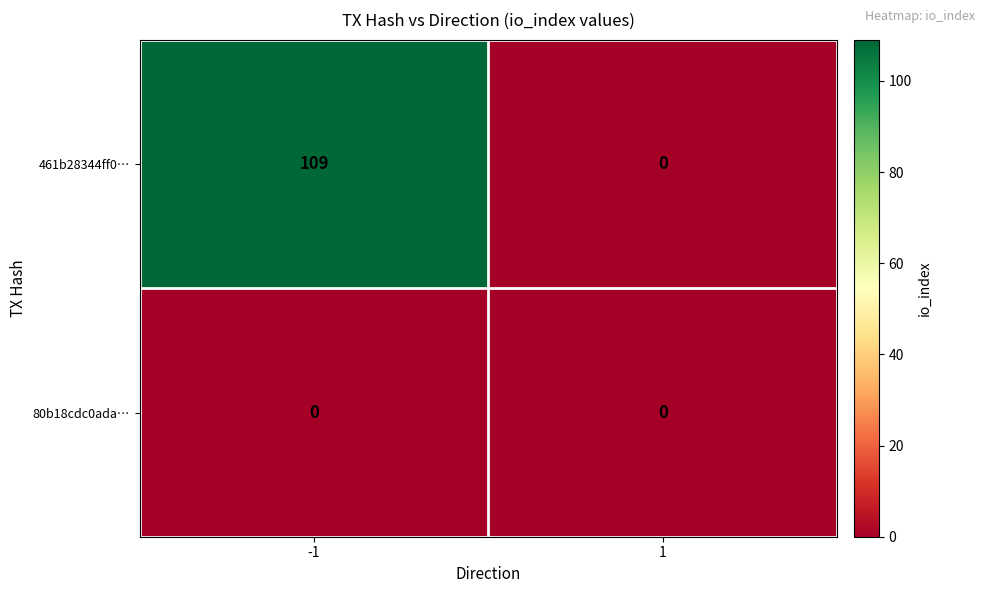

Is the value of 461b28344ff0… at -1 greater than the value of 80b18cdc0ada… at 1?

Yes